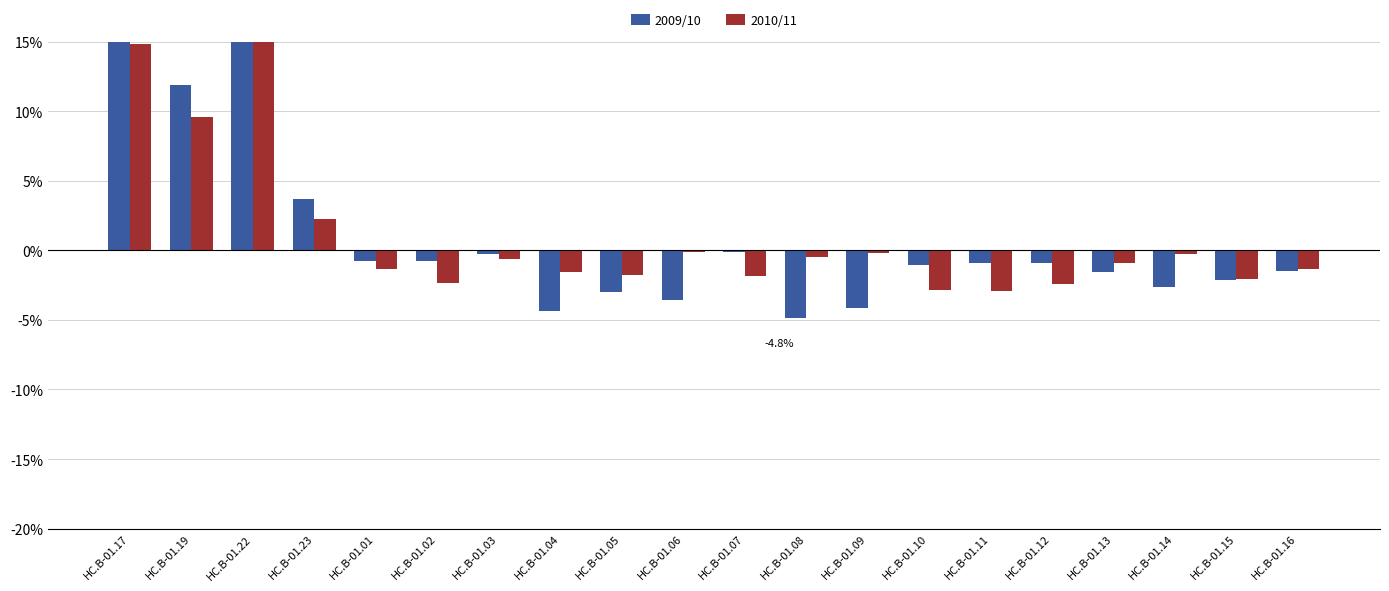

Are the bars horizontal?

No